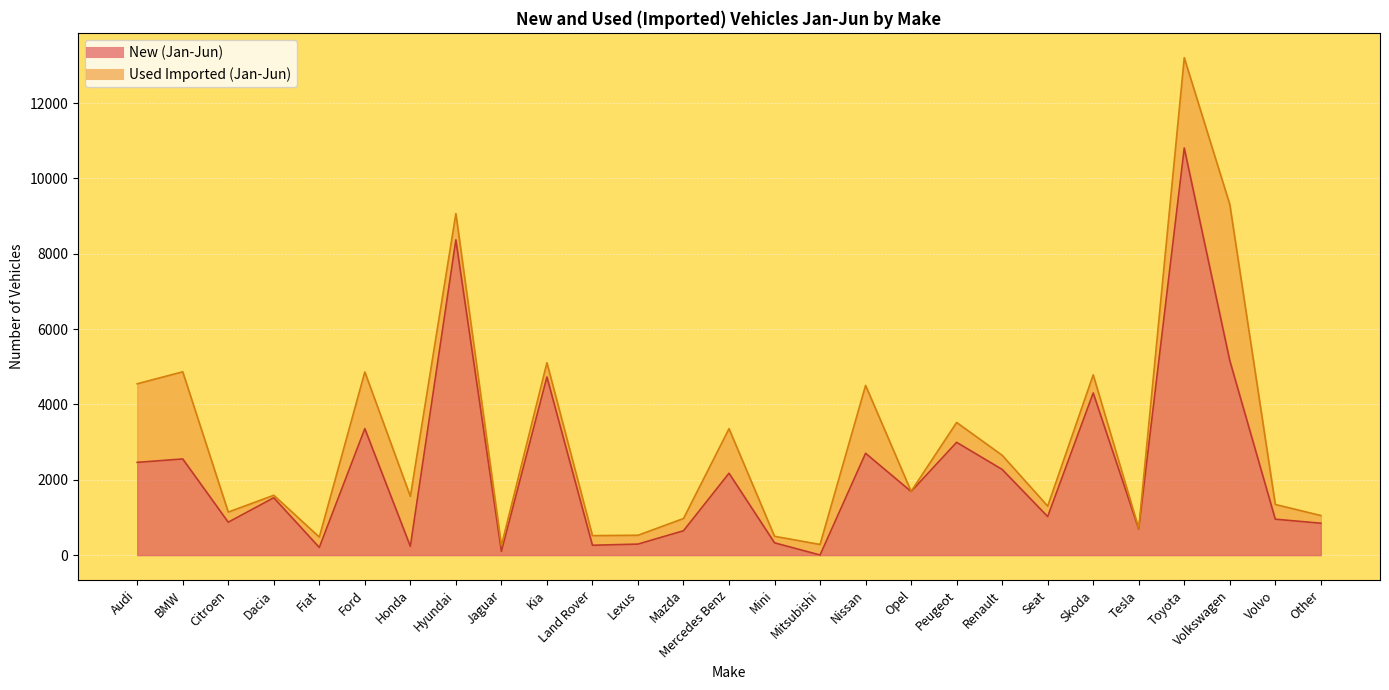

Rank the categories by value from highest to lowest.

Toyota, Hyundai, Volkswagen, Kia, Skoda, Ford, Peugeot, Nissan, BMW, Audi, Renault, Mercedes Benz, Opel, Dacia, Seat, Volvo, Citroen, Other, Tesla, Mazda, Mini, Lexus, Land Rover, Honda, Fiat, Jaguar, Mitsubishi